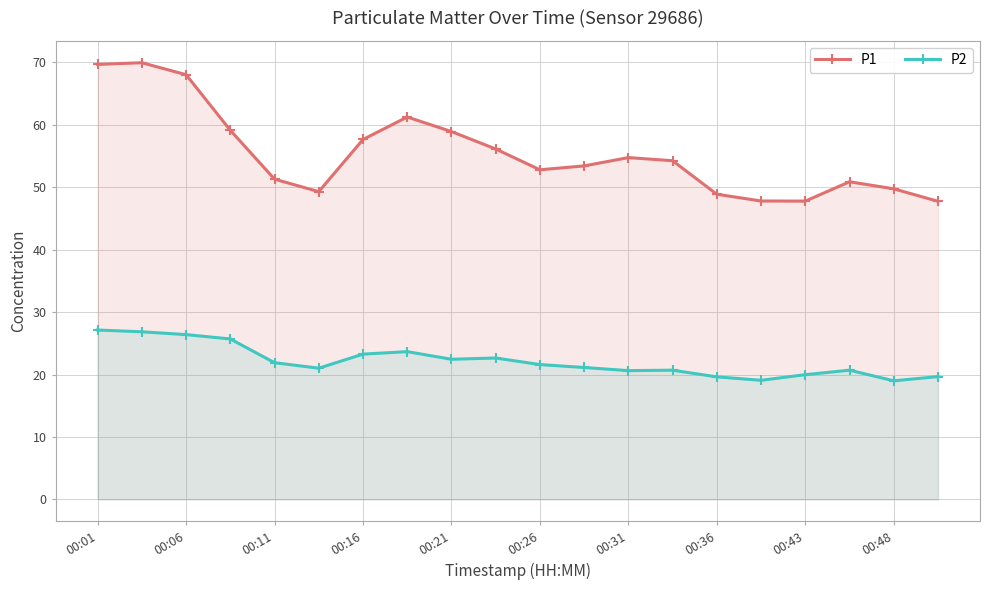

True or false: P1 and P2 intersect in this chart.

False